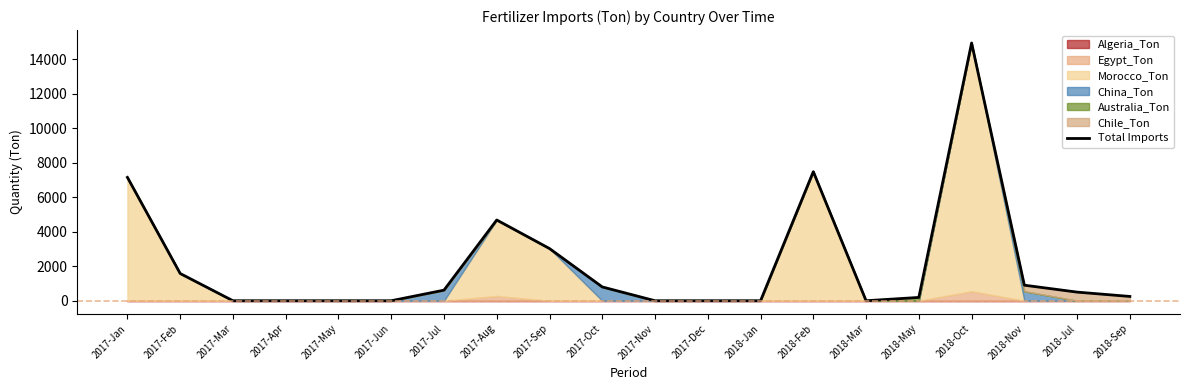

What is the difference between the values at 2017-Apr and 2018-Oct?

14940.0